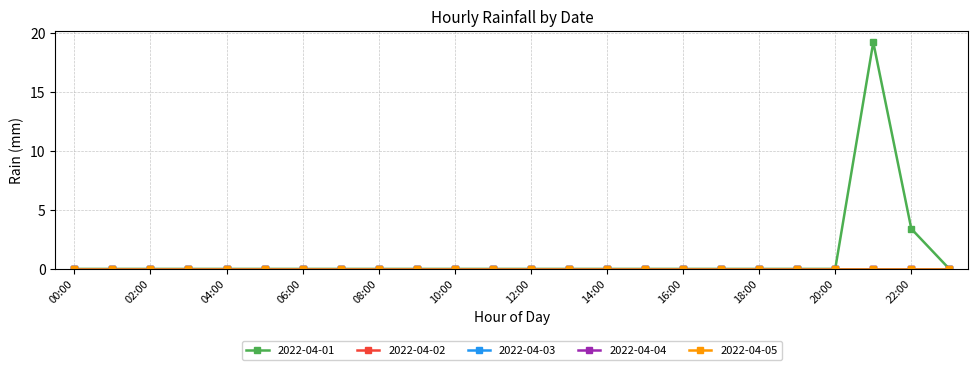

Does the chart have visible grid lines?

Yes